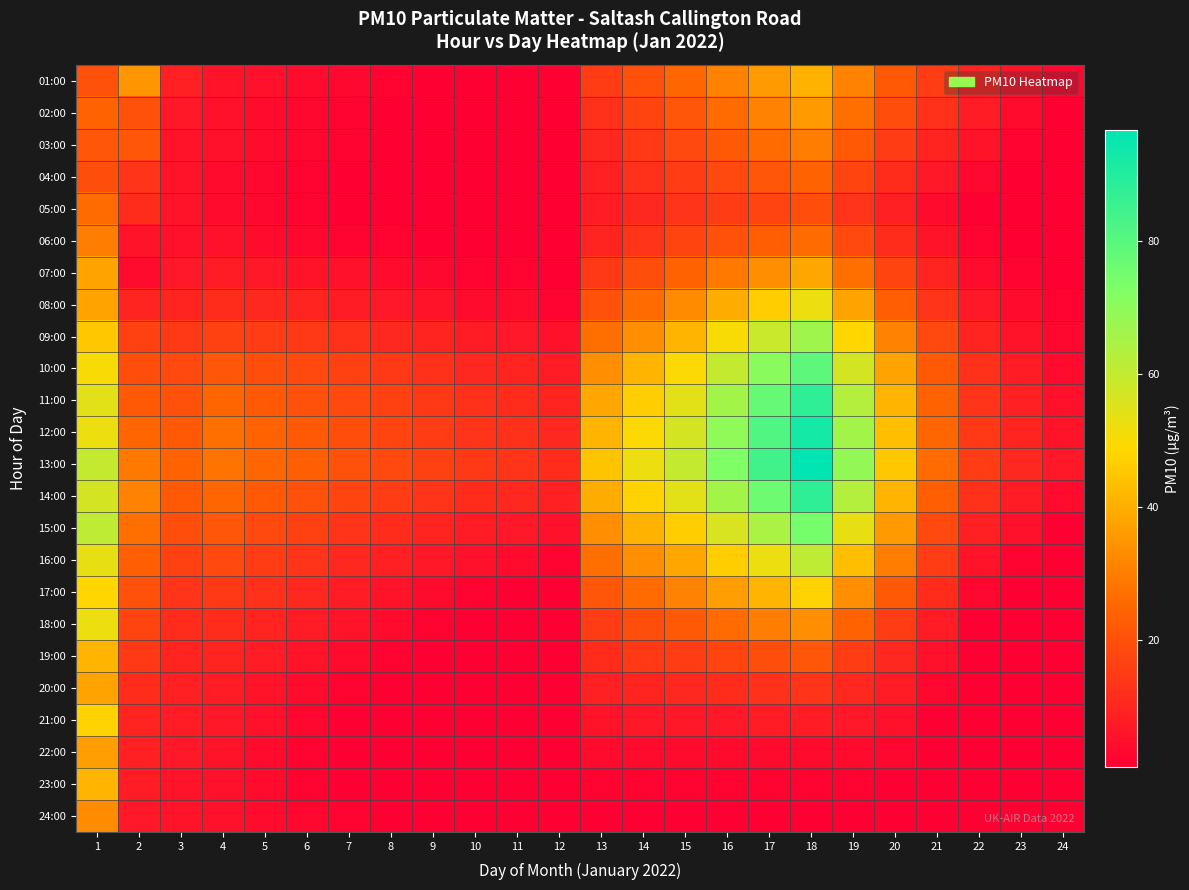

Which has a higher value, 18 or 23?

18